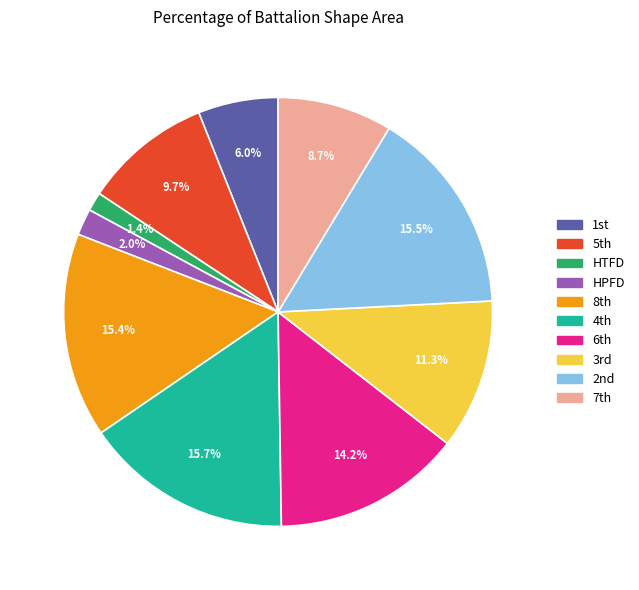

Count the number of slices in the pie.

10